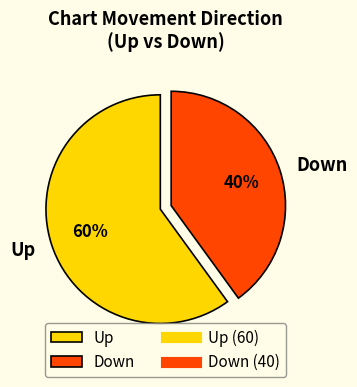

The Down slice represents 40% of the pie. True or false?

True